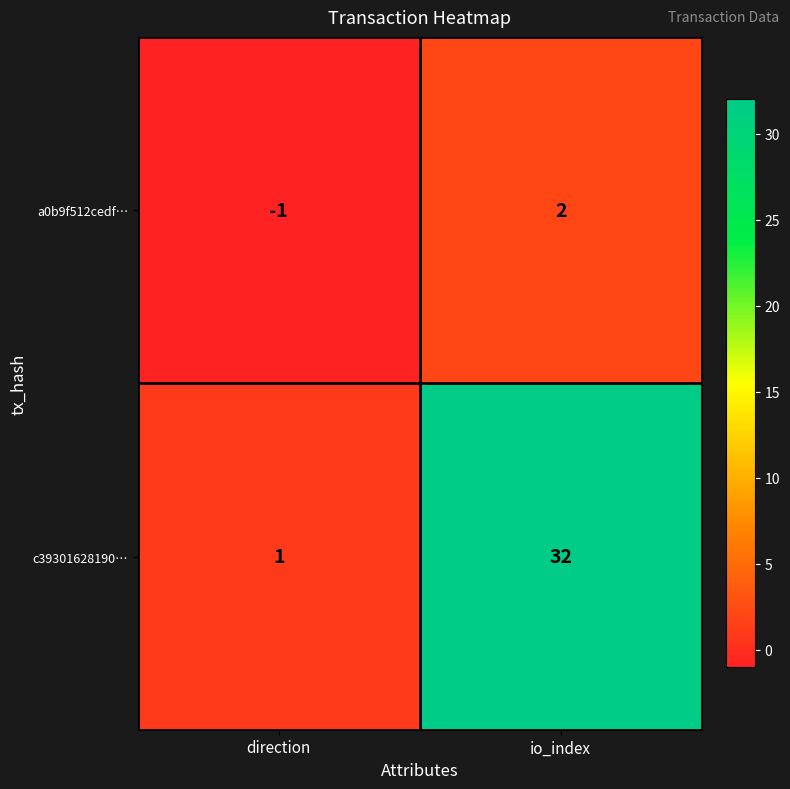

Reading left to right, transcribe all the data shown in this chart.

a0b9f512cedf…: direction=-1	io_index=2
c39301628190…: direction=1	io_index=32